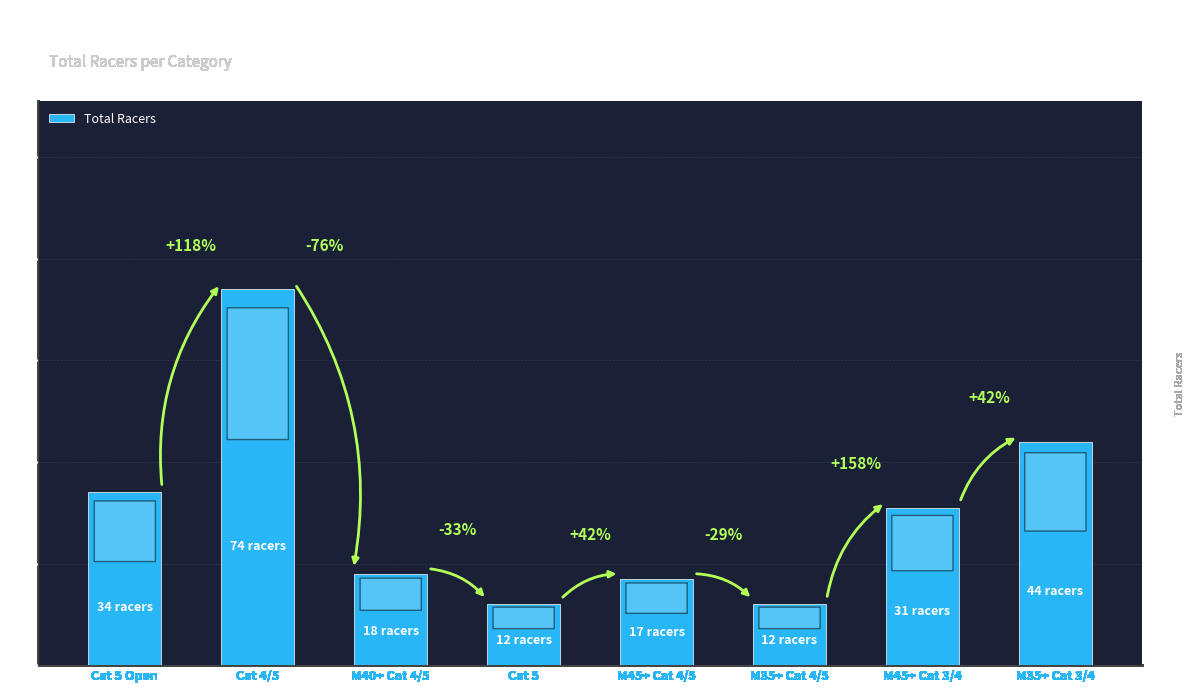

What is the ratio of the value at M40+ Cat 4/5 to the value at M35+ Cat 3/4?

0.4